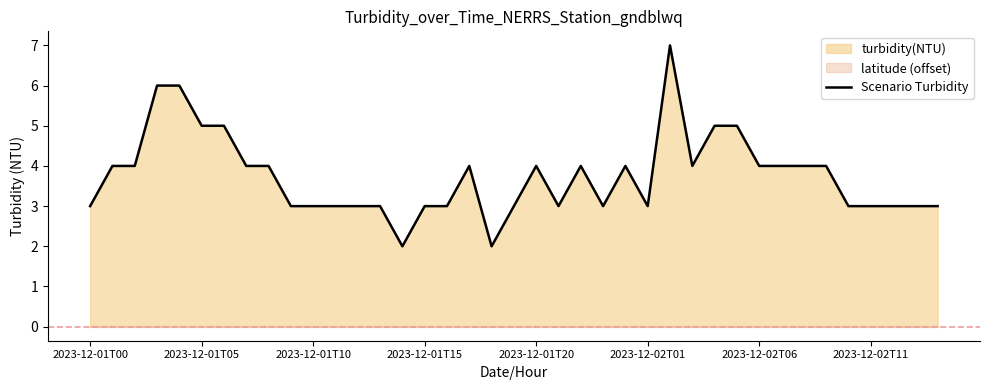

Count the number of categories in the chart.

39